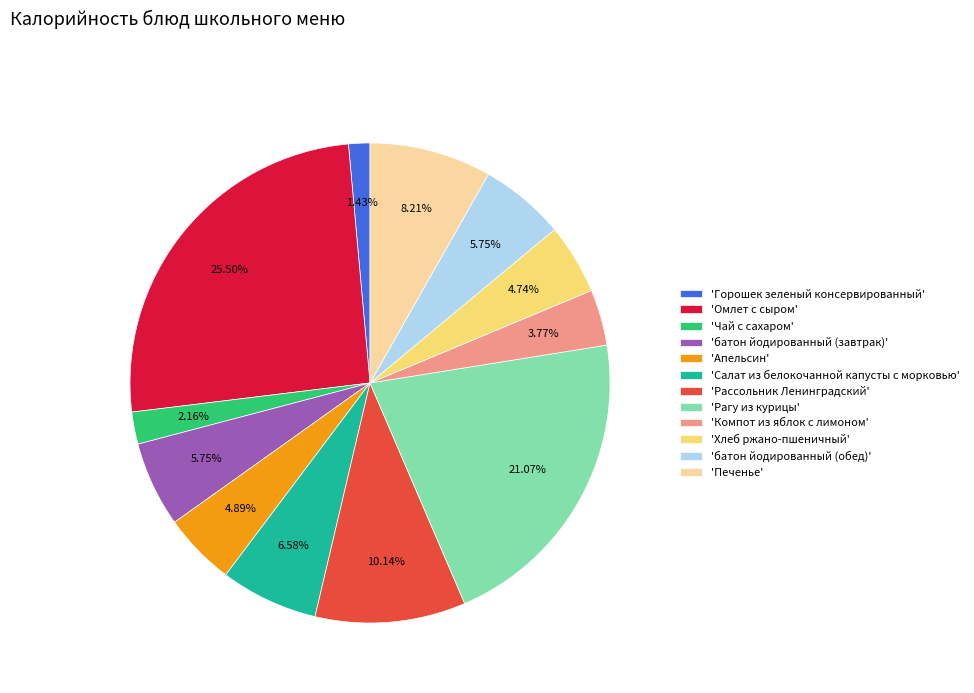

What is the ratio of the value at 'Омлет с сыром' to the value at 'Апельсин'?

5.2